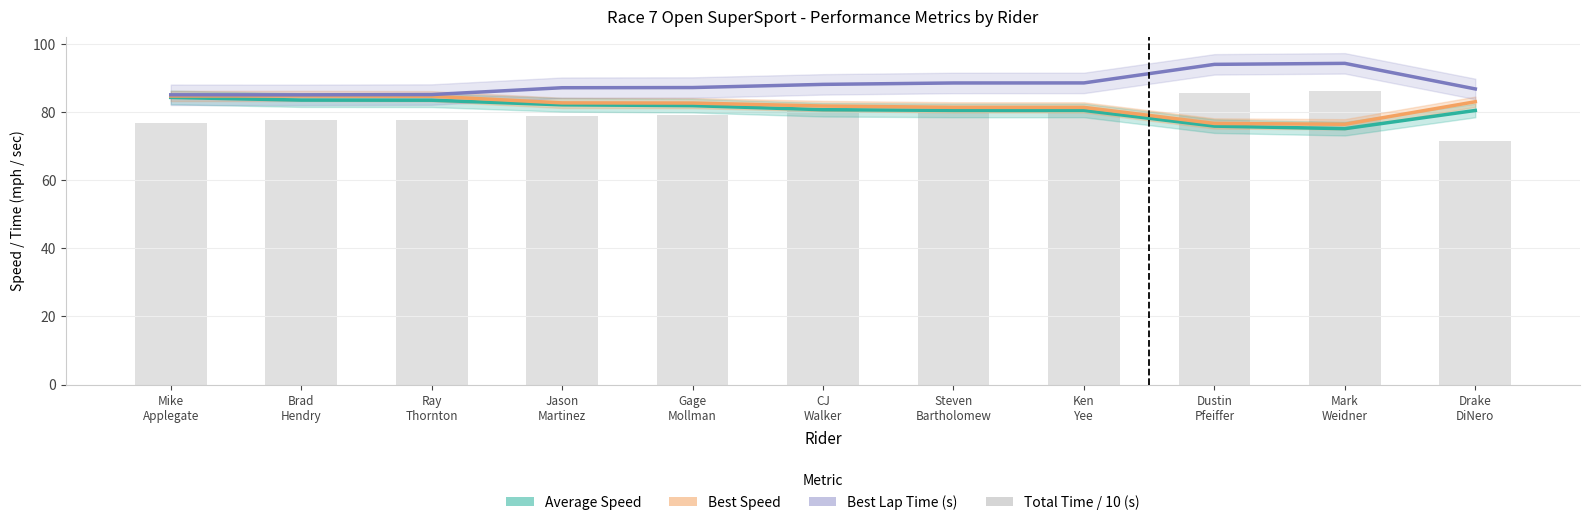

What is the difference between the second highest and second lowest values in the Average Speed series?

7.6